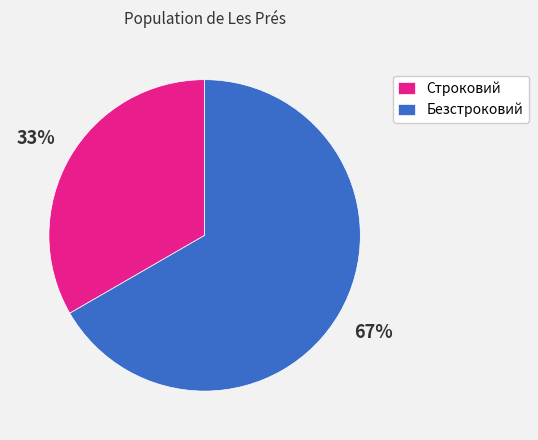

Rank the categories by value from lowest to highest.

Строковий, Безстроковий